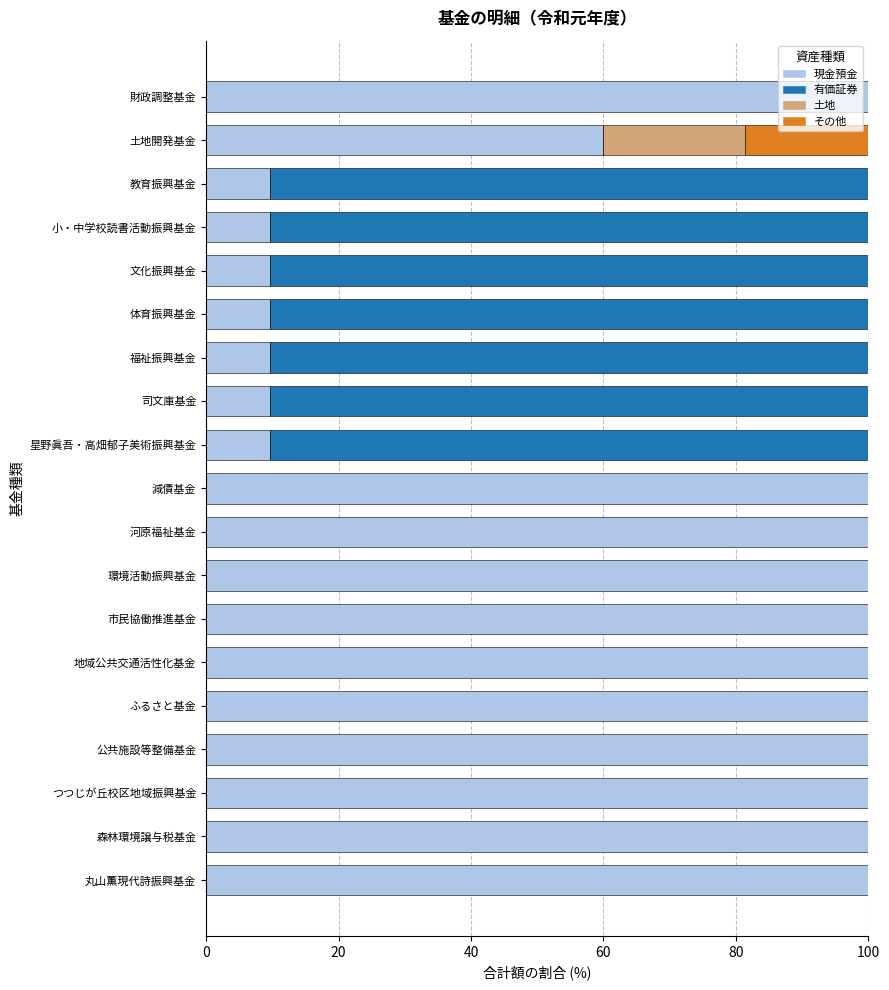

The 現金預金 series shows 9.7 at 司文庫基金. True or false?

True